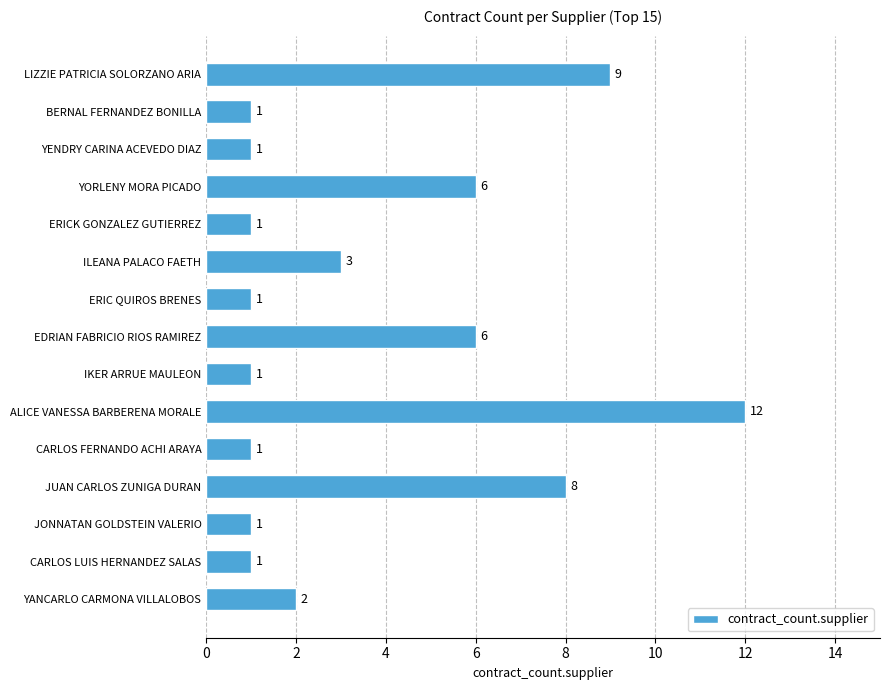

What is the smallest value displayed?

1